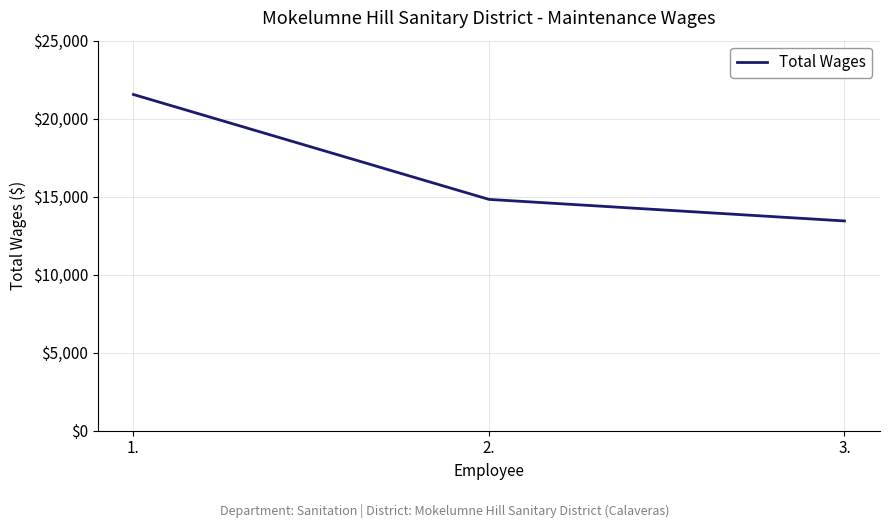

What is the average value?

16607